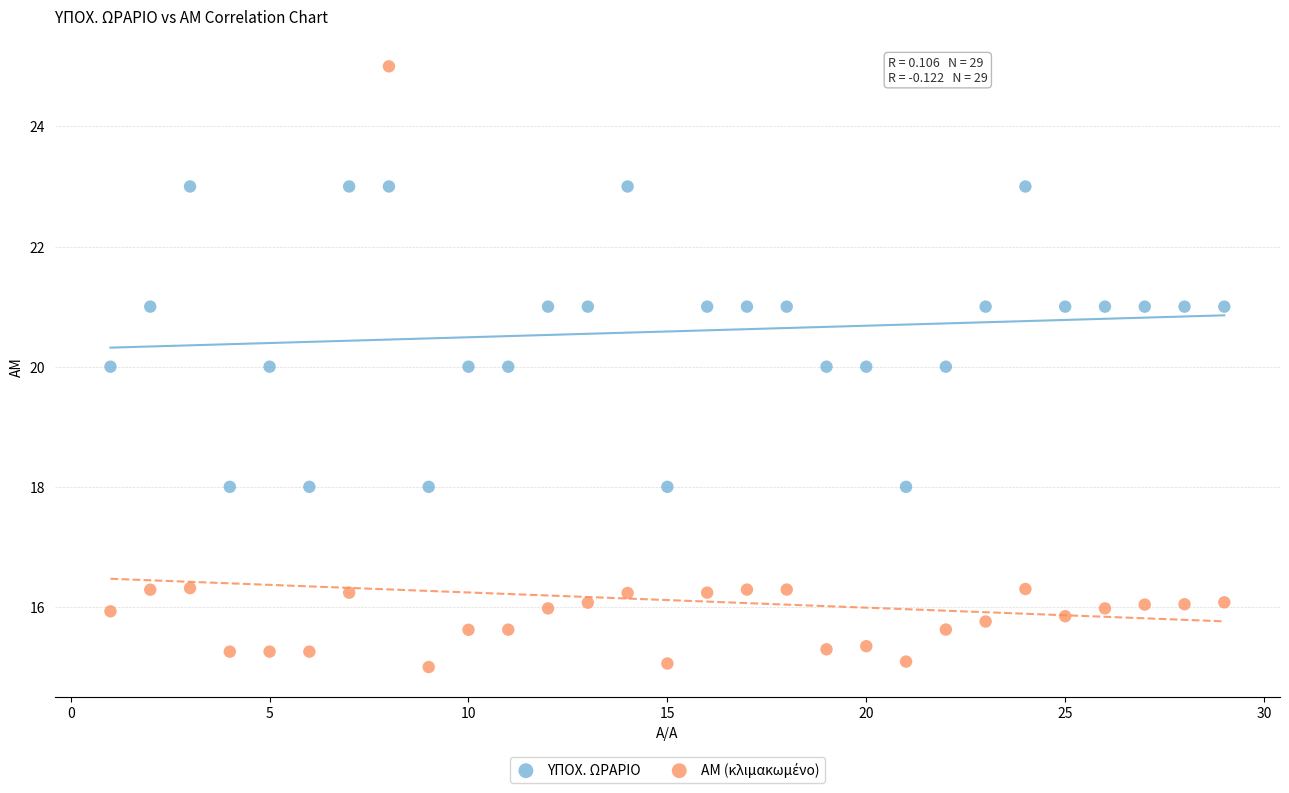

Across all data points, what is the range of X values (max minus min)?

28.0